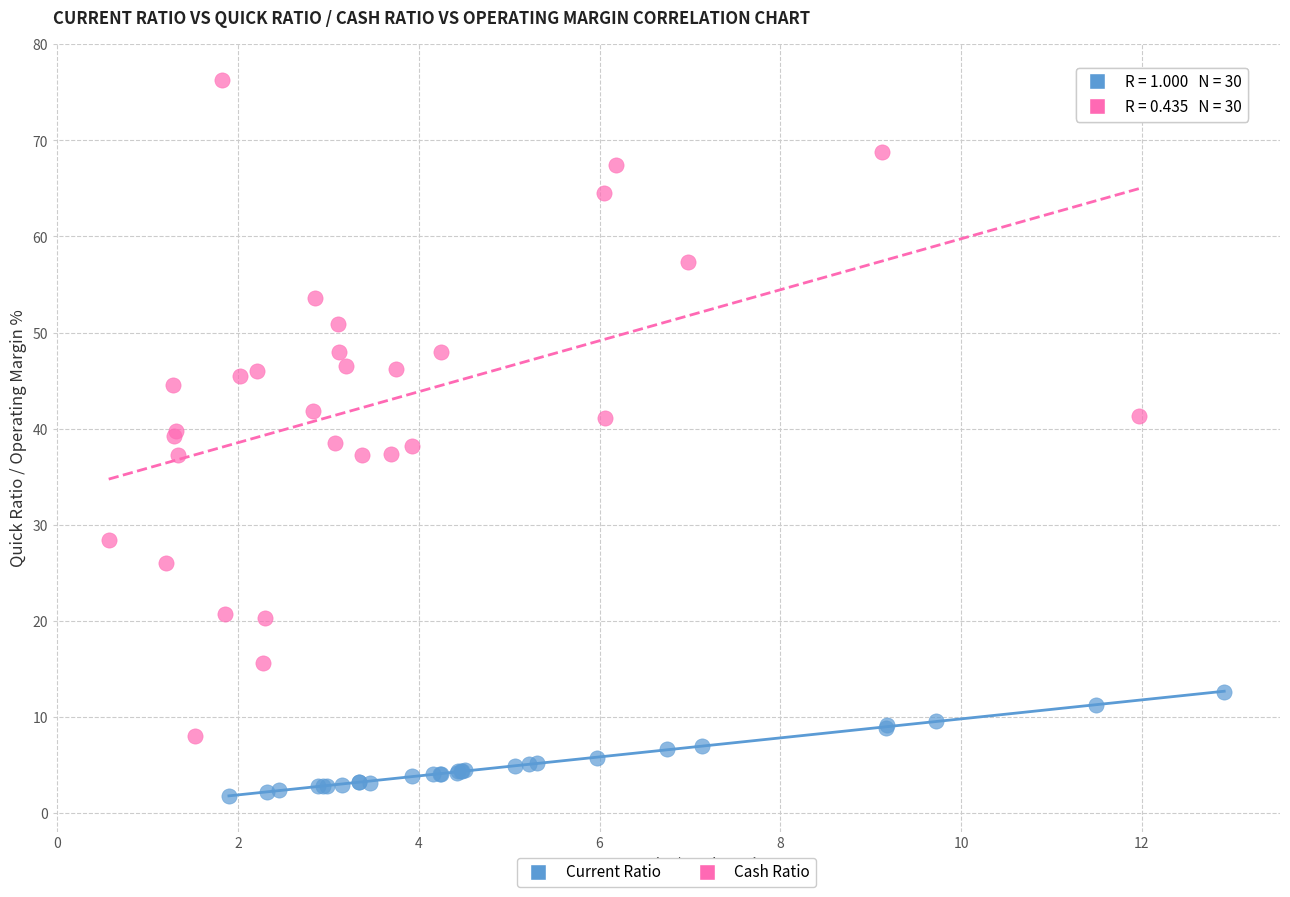

Which series reaches the minimum Y coordinate?

Current Ratio